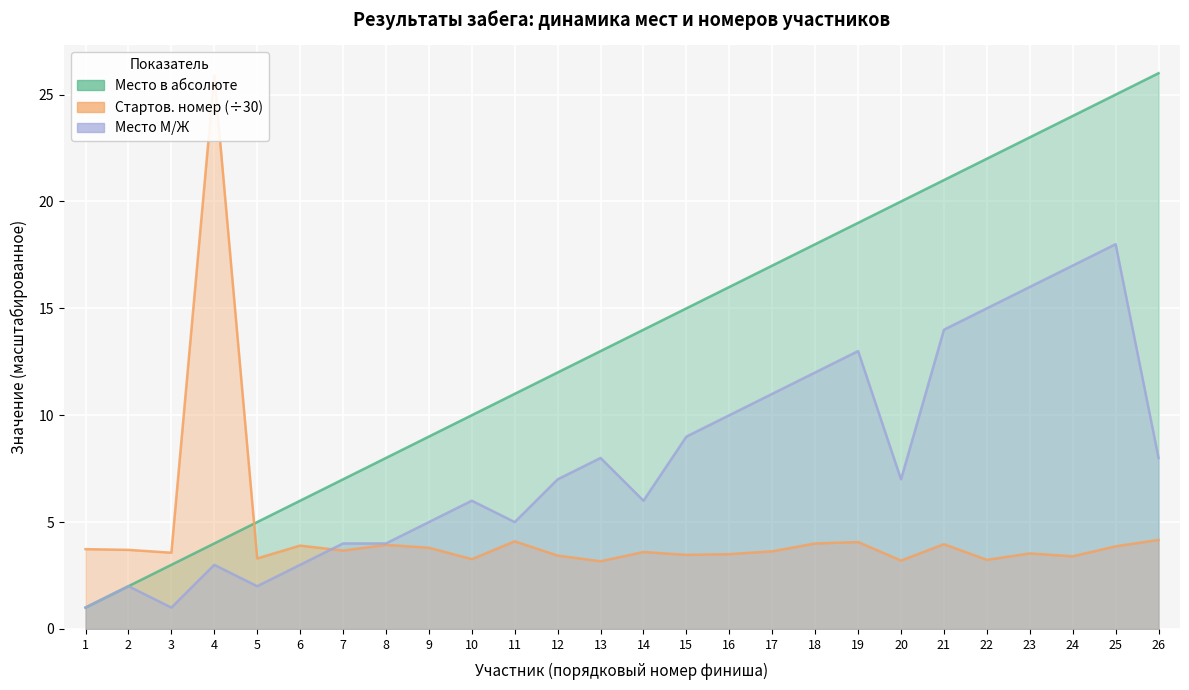

List the series in order of their overall mean, highest first.

Место в абсолюте, Место М/Ж, Стартов. номер